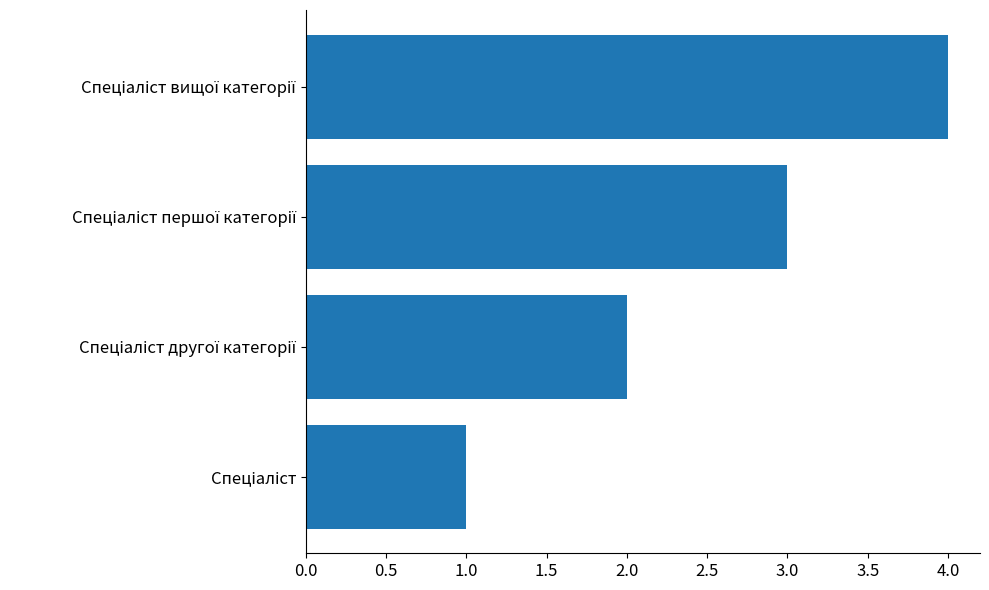

What is the sum of all values?

10